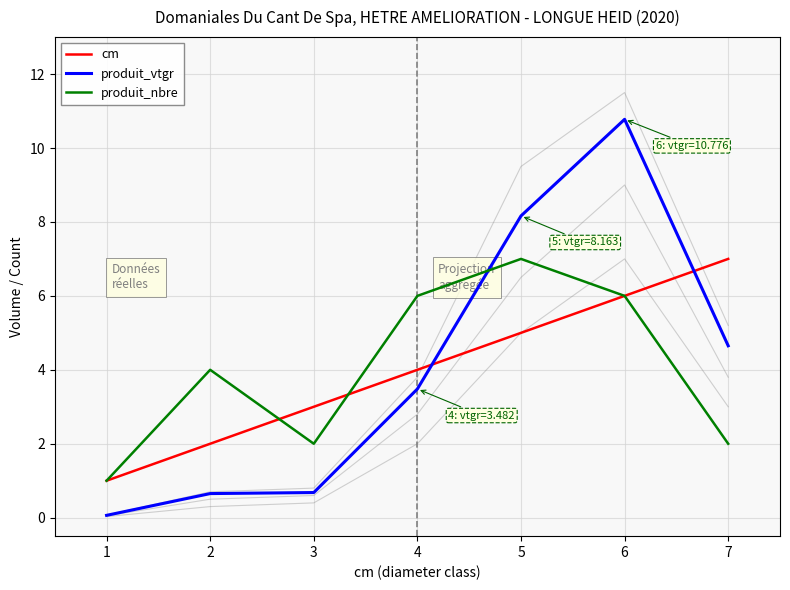

Which series ends up on top after the final intersection of produit_nbre and cm?

produit_nbre